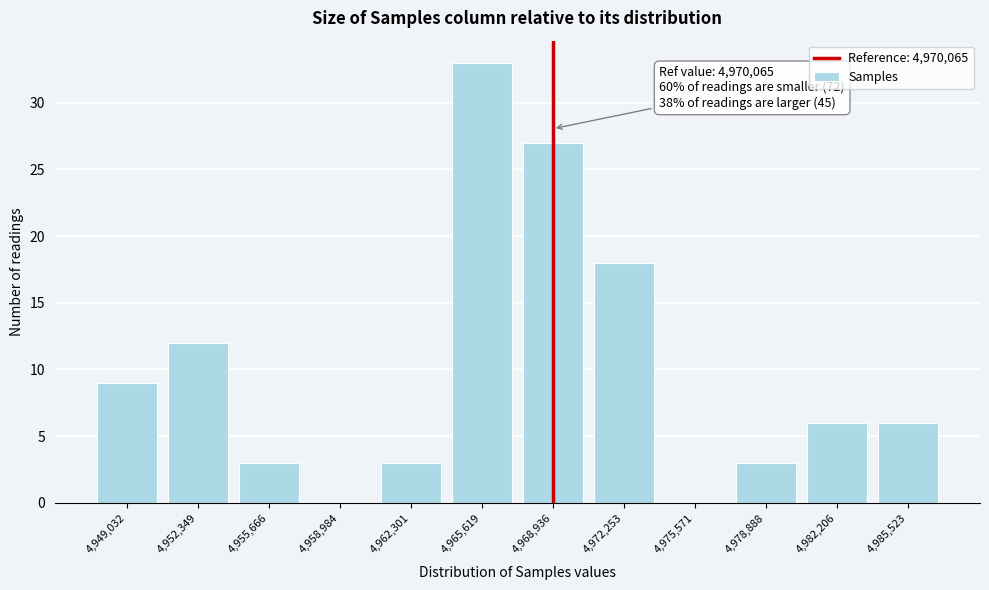

Reading left to right, list all the values displayed in this chart.

4,949,032=9	4,952,349=12	4,955,666=3	4,958,984=0	4,962,301=3	4,965,619=33	4,968,936=27	4,972,253=18	4,975,571=0	4,978,888=3	4,982,206=6	4,985,523=6